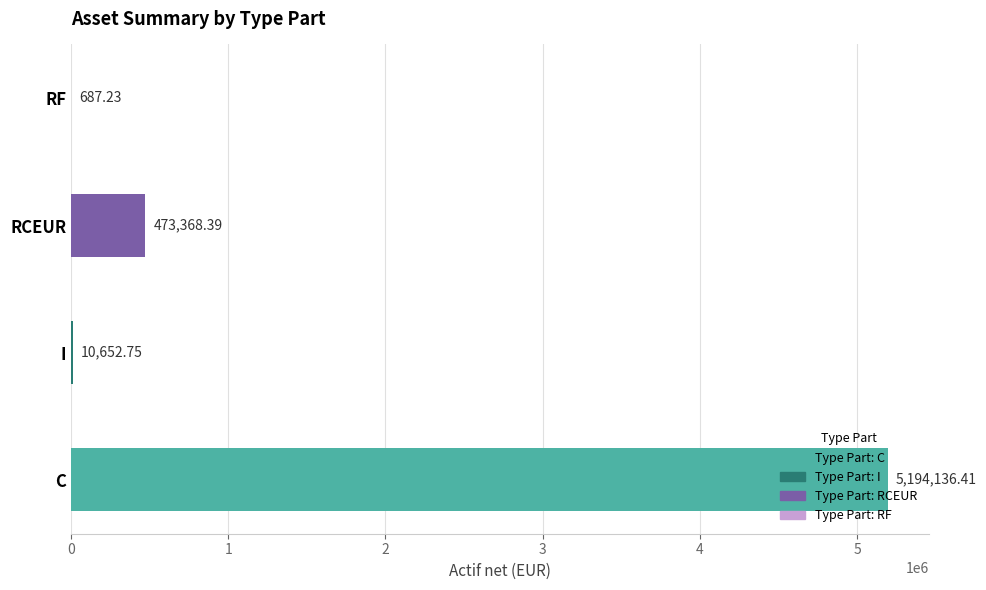

What is the change in value from C to RCEUR?

-4720768.0